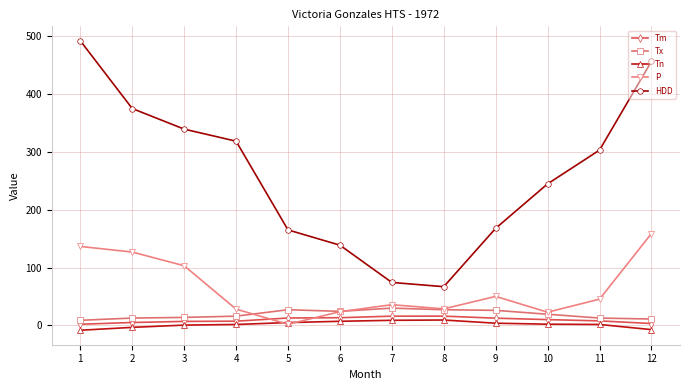

How many distinct data groups are displayed?

5